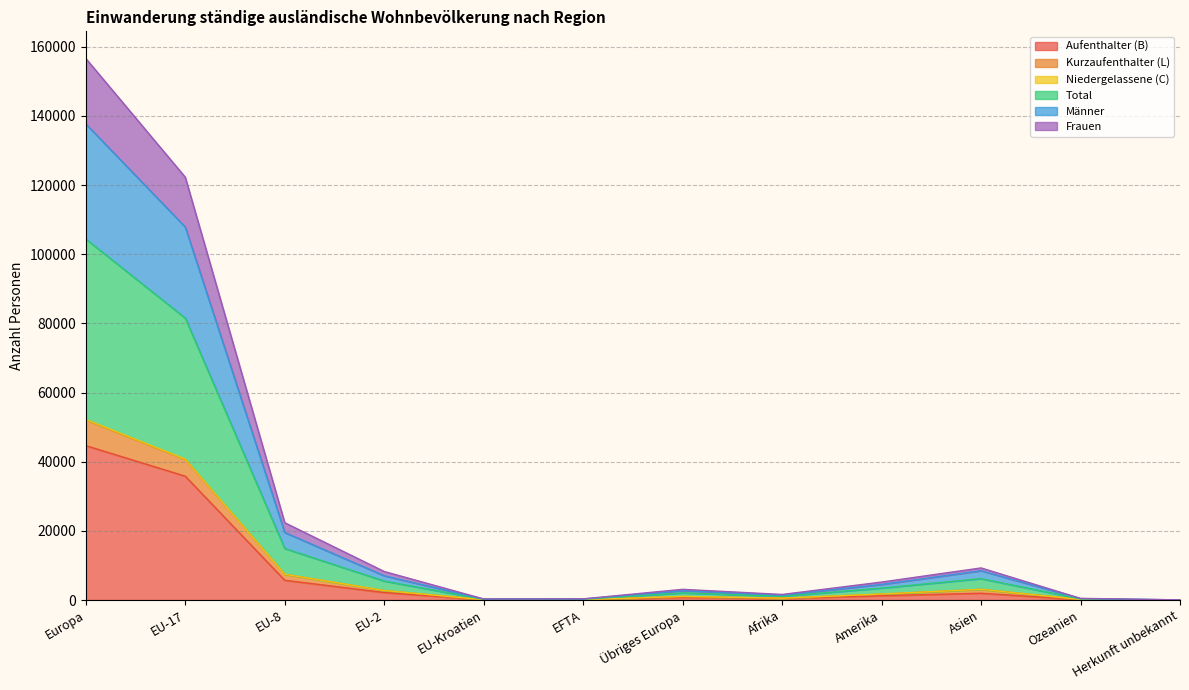

True or false: Total and Niedergelassene (C) intersect in this chart.

False